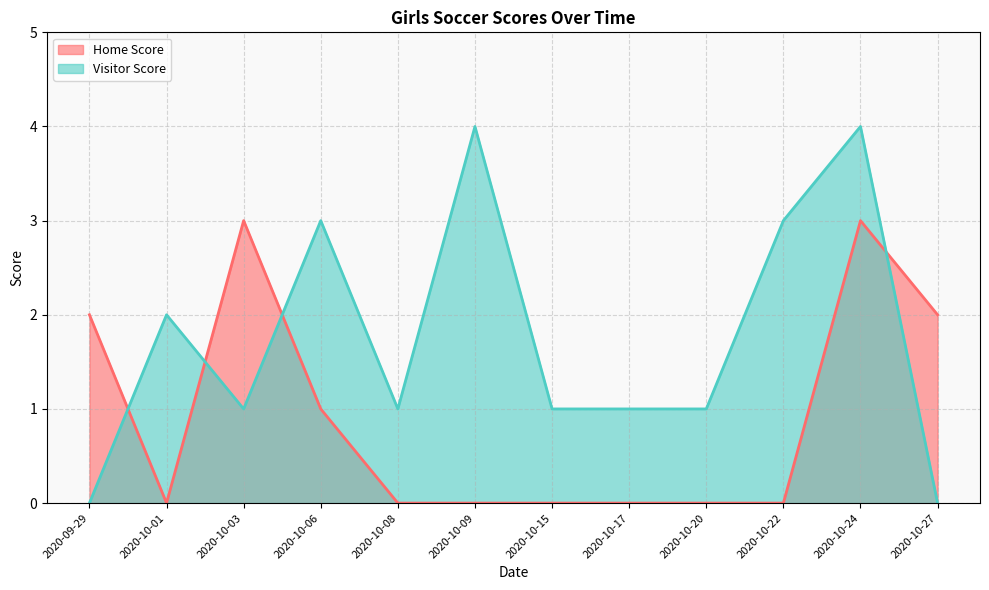

How many times do Home Score and Visitor Score cross each other?

4